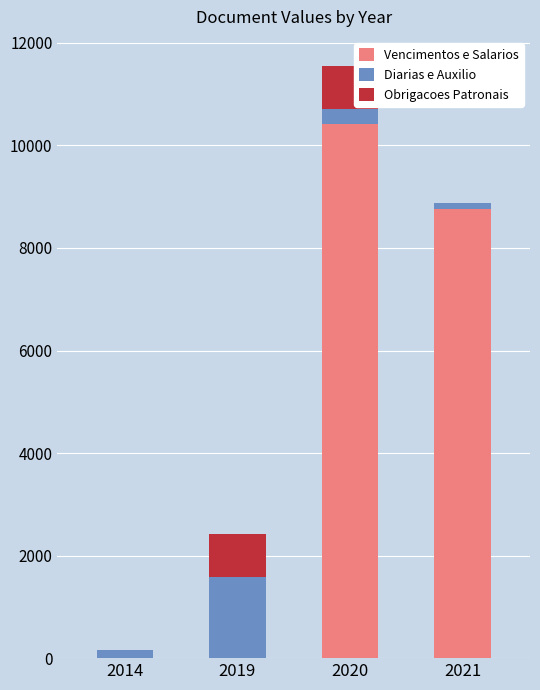

True or false: Vencimentos e Salarios has a value of 4558.4 at 2014.

False